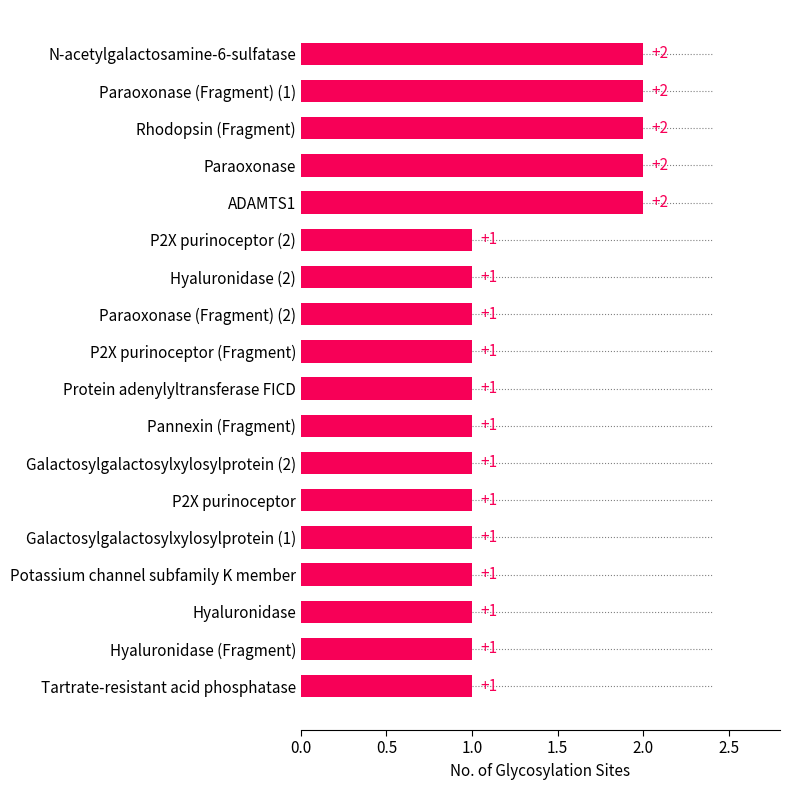

True or false: the data shows 2 at N-acetylgalactosamine-6-sulfatase.

True